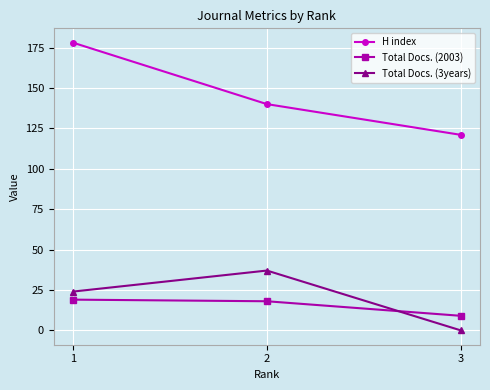

Does the chart have visible grid lines?

Yes